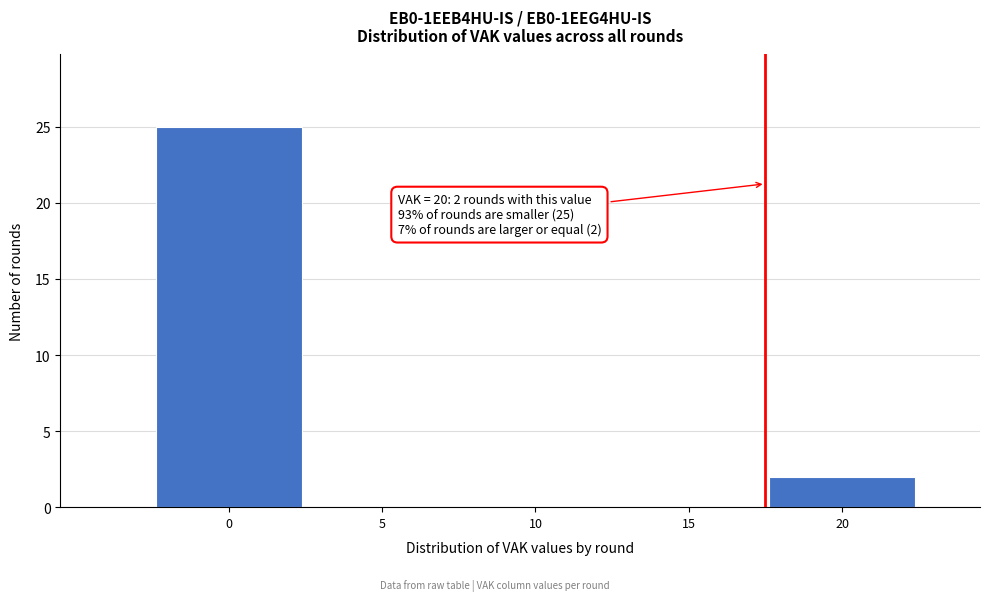

Reading left to right, transcribe all the data shown in this chart.

0=25	5=0	10=0	15=0	20=2